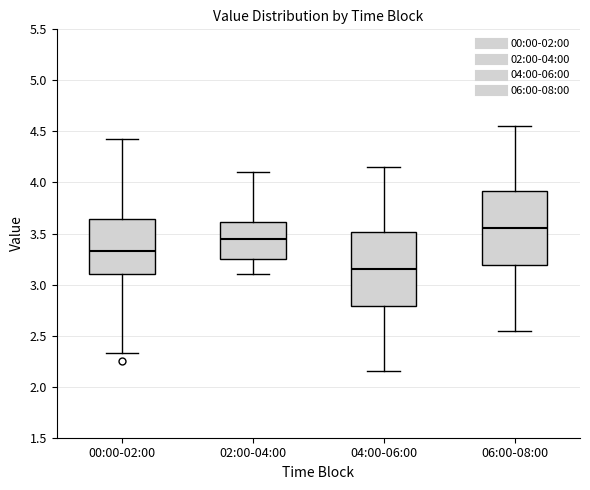

Which box has the highest median line?

06:00-08:00